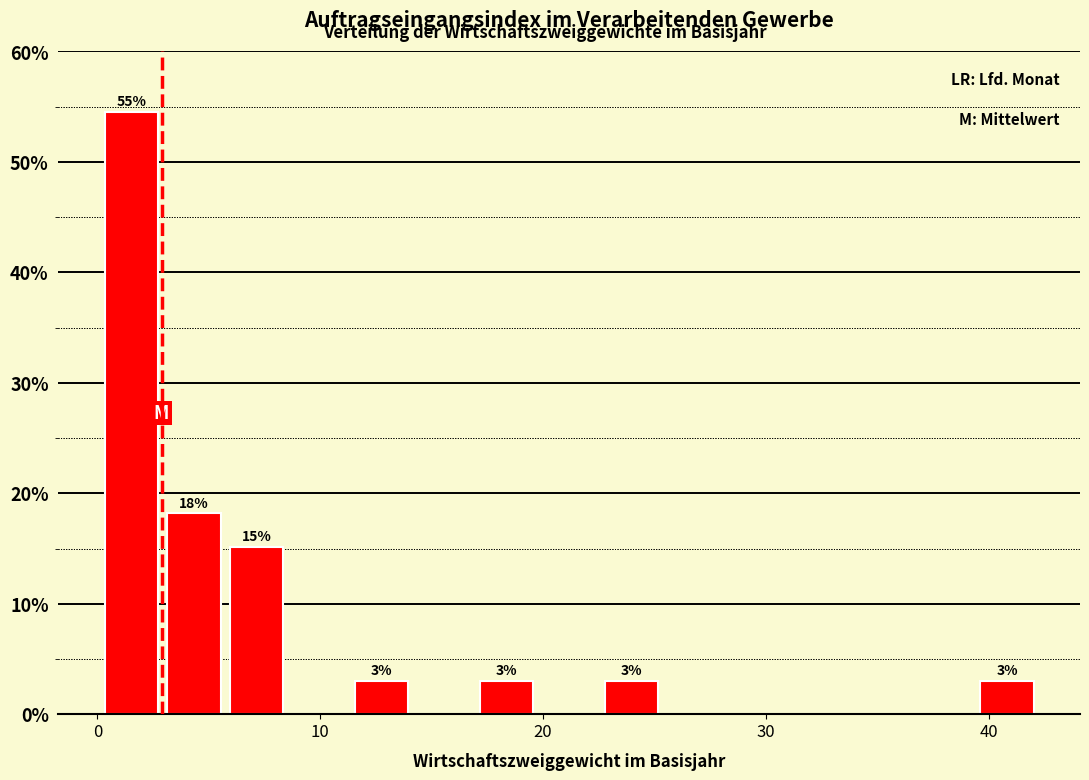

Read against the x-axis, roughly where is the centre of the tallest bar?

2